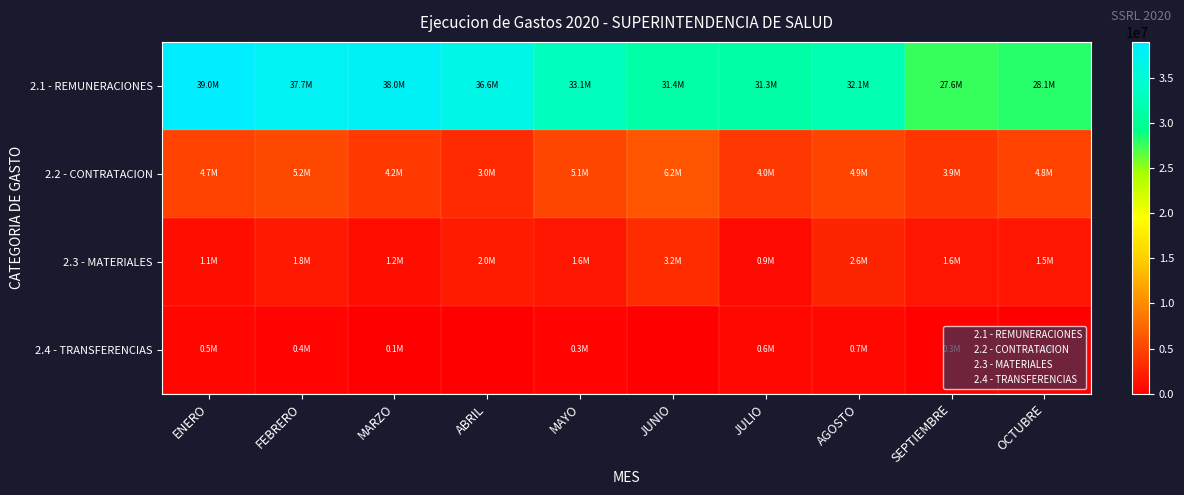

Reading left to right, list all the values displayed in this chart.

2.1 - REMUNERACIONES: ENERO=38994479.7	FEBRERO=37703072.5	MARZO=38046485.3	ABRIL=36639471.8	MAYO=33060474.3	JUNIO=31445598.3	JULIO=31262598.9	AGOSTO=32123122.1	SEPTIEMBRE=27608436.7	OCTUBRE=28074283.6
2.2 - CONTRATACION: ENERO=4728896.1	FEBRERO=5213271.4	MARZO=4168562.3	ABRIL=3047438.4	MAYO=5064035.7	JUNIO=6202115.2	JULIO=3965424.5	AGOSTO=4949926.1	SEPTIEMBRE=3912369.0	OCTUBRE=4772461.9
2.3 - MATERIALES: ENERO=1120891.5	FEBRERO=1829262.7	MARZO=1163762.9	ABRIL=2043951.6	MAYO=1623897.4	JUNIO=3244237.4	JULIO=910057.6	AGOSTO=2640658.1	SEPTIEMBRE=1600673.5	OCTUBRE=1527179.7
2.4 - TRANSFERENCIAS: ENERO=501922.4	FEBRERO=421600.0	MARZO=143530.0	ABRIL=0.0	MAYO=336300.0	JUNIO=0.0	JULIO=637583.9	AGOSTO=696150.0	SEPTIEMBRE=275000.0	OCTUBRE=50000.0